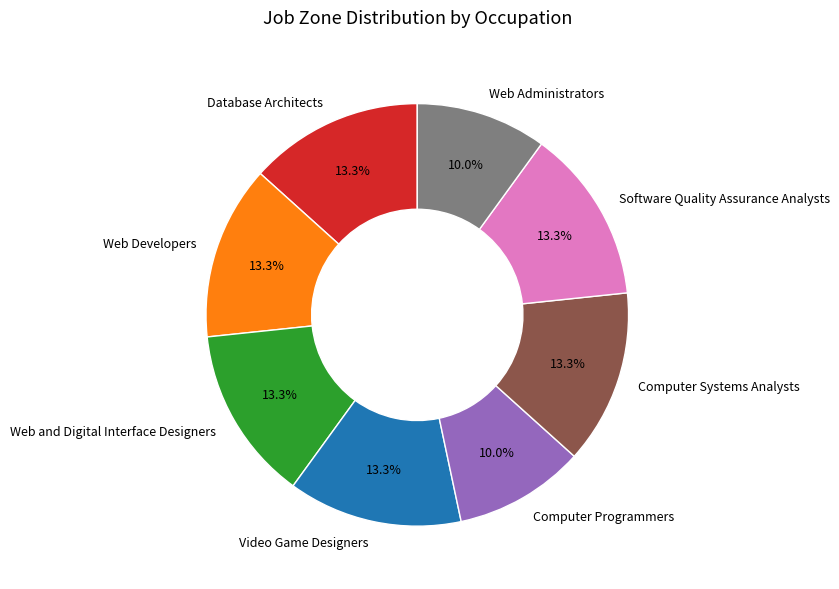

Is there any slice that represents more than half of the pie?

No